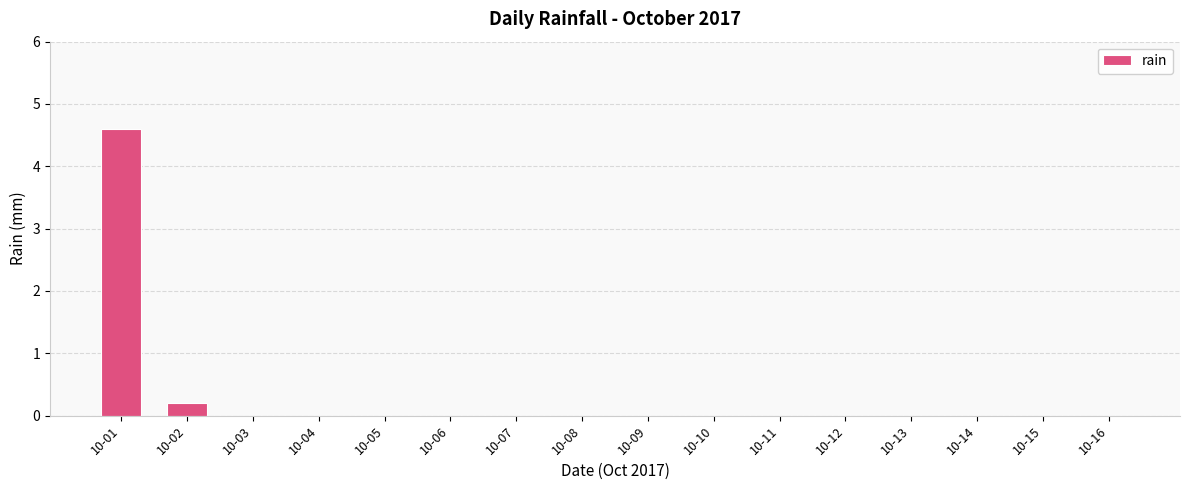

What is the sum of the values at 10-04 and 10-01?

4.6